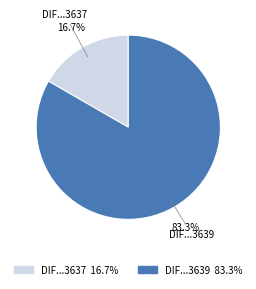

Is there any slice that represents more than half of the pie?

Yes